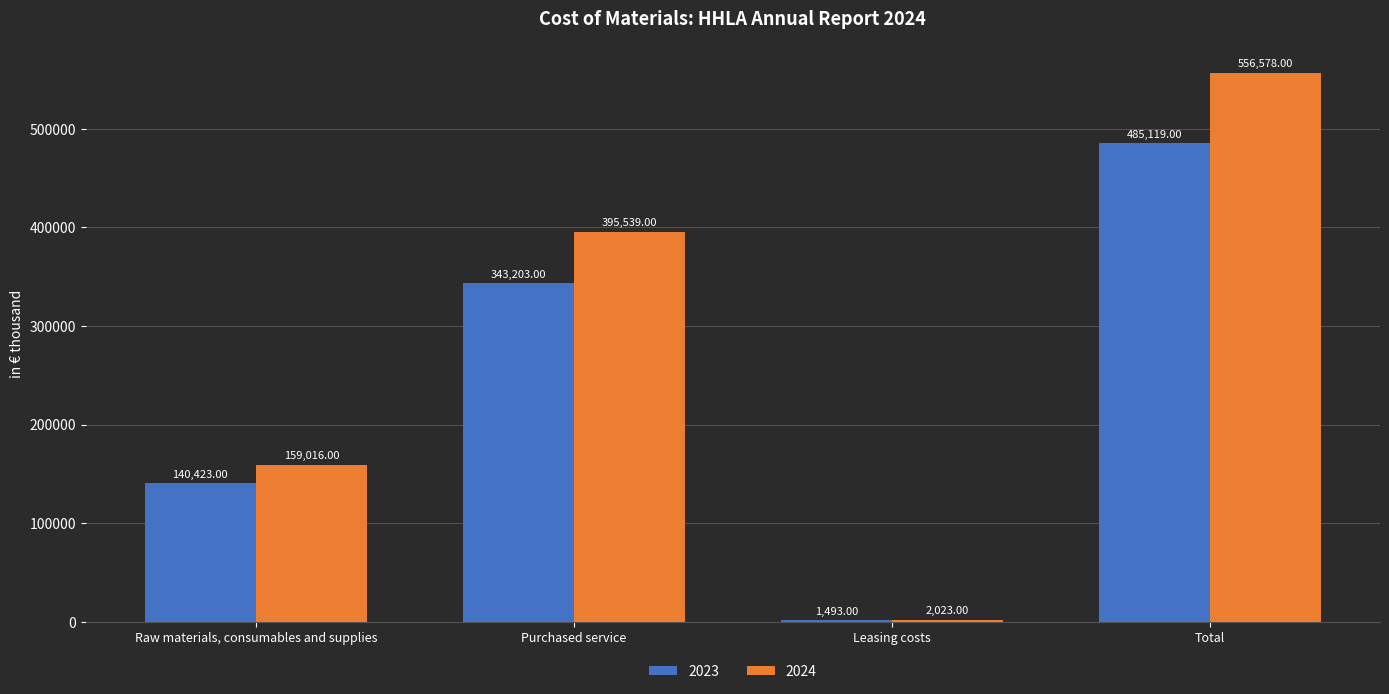

Where is 2023 nearest to the value 243306?

Purchased service